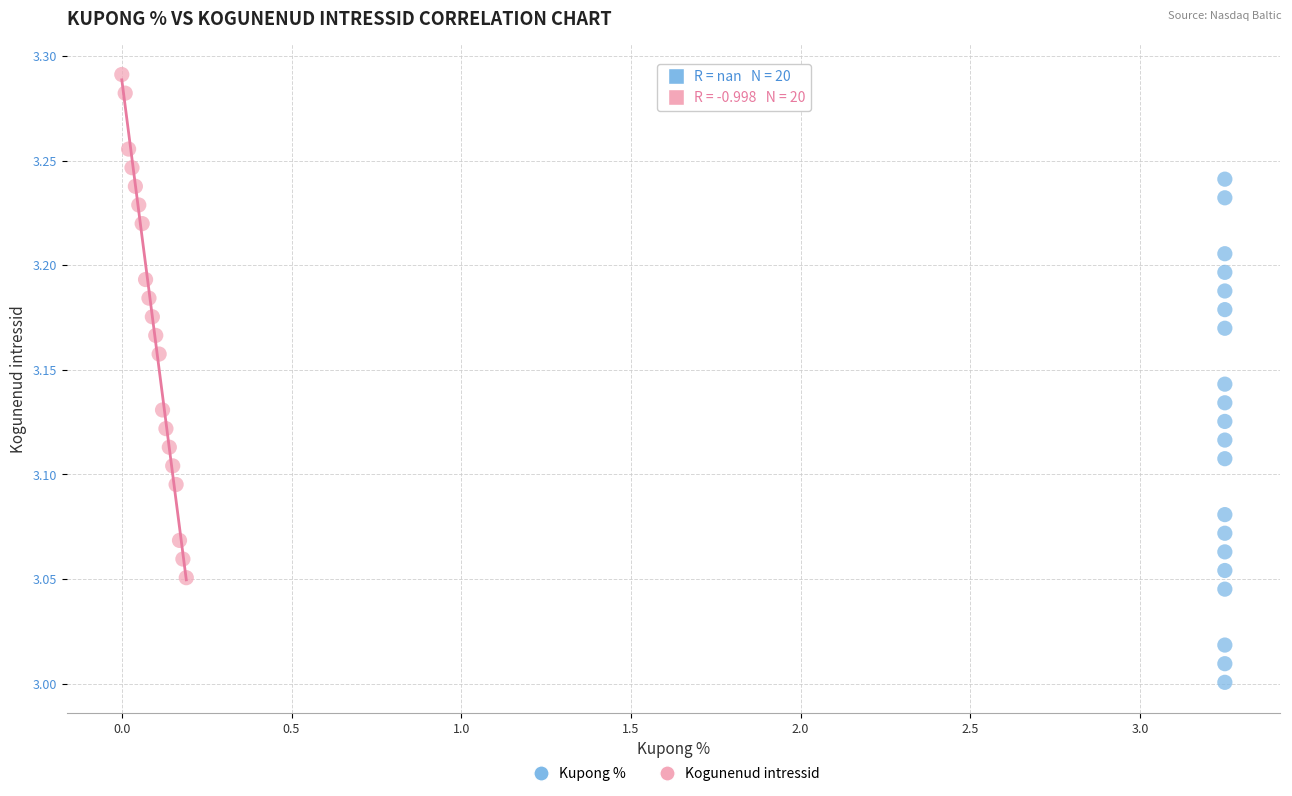

Which series contains the highest Y value?

Kogunenud intressid